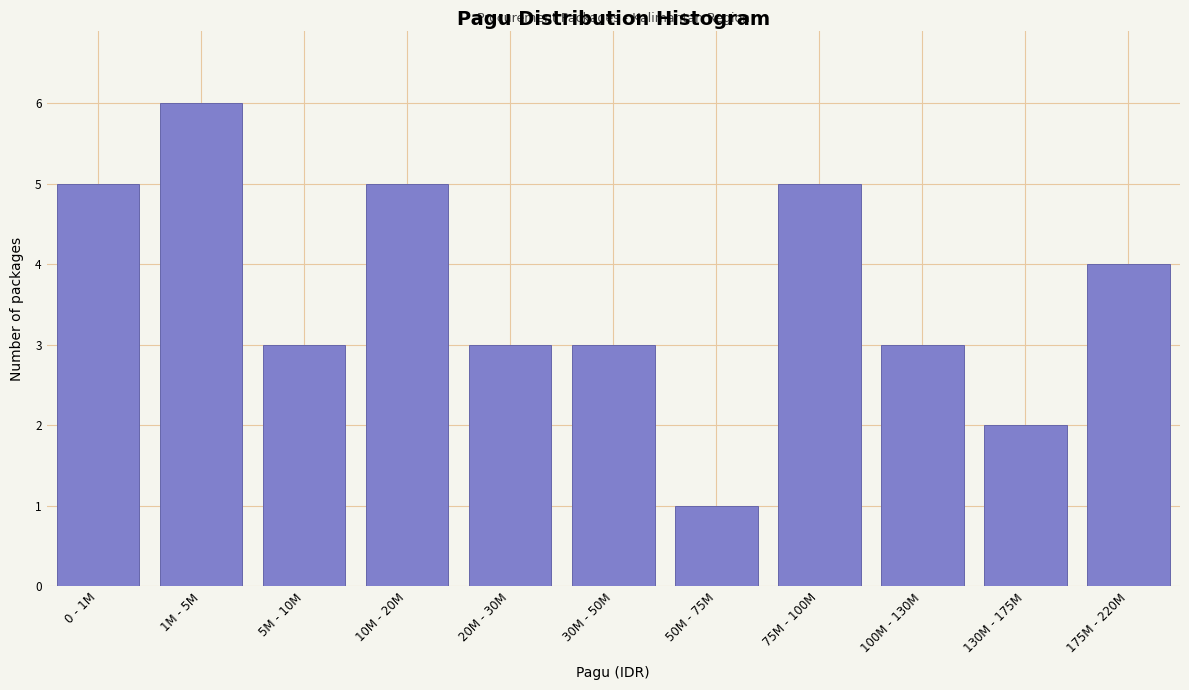

Reading left to right, what are all the values shown in this chart?

0 - 1M=5	1M - 5M=6	5M - 10M=3	10M - 20M=5	20M - 30M=3	30M - 50M=3	50M - 75M=1	75M - 100M=5	100M - 130M=3	130M - 175M=2	175M - 220M=4